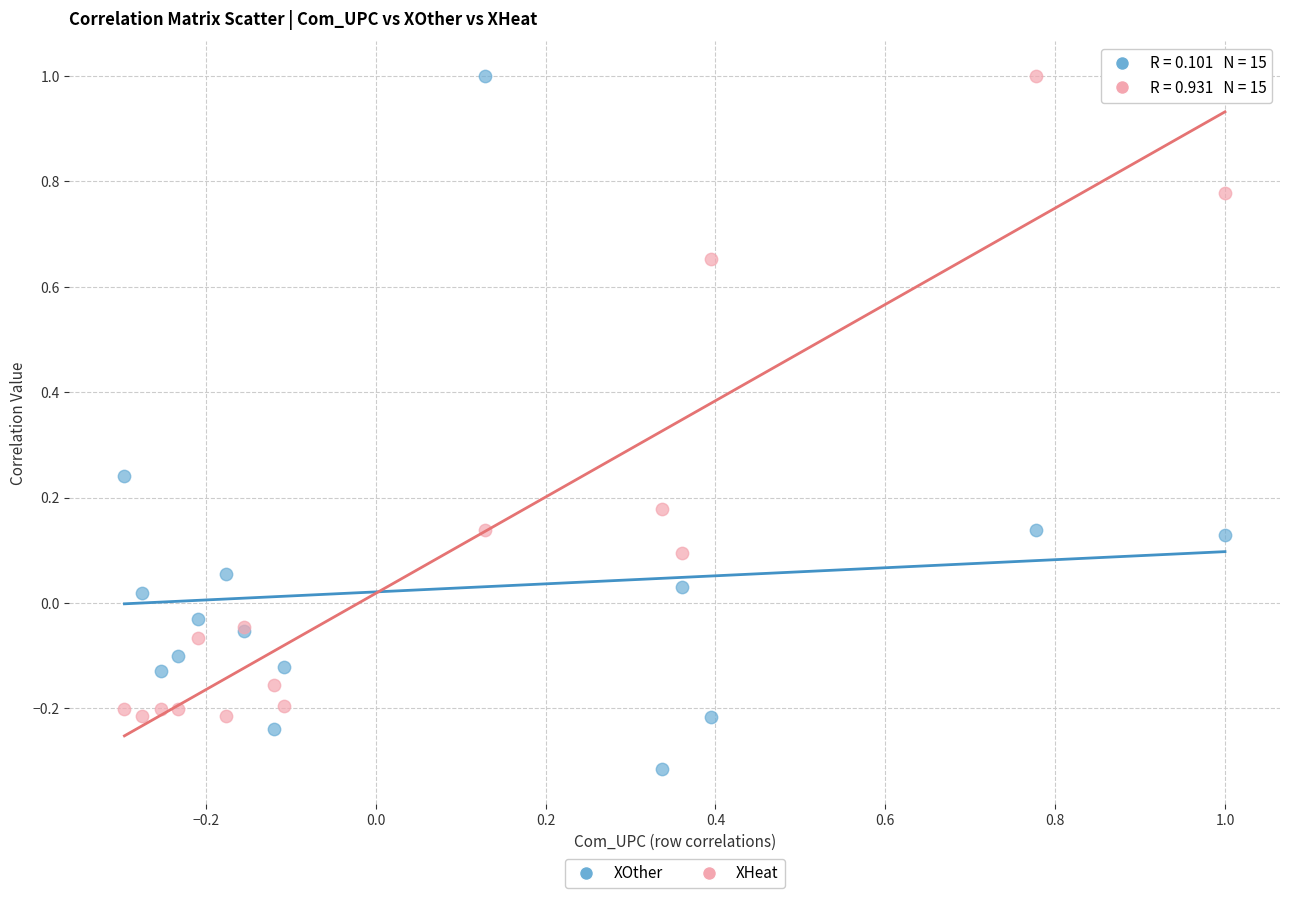

What is the X range (max minus min) for the scatter plot?

1.3